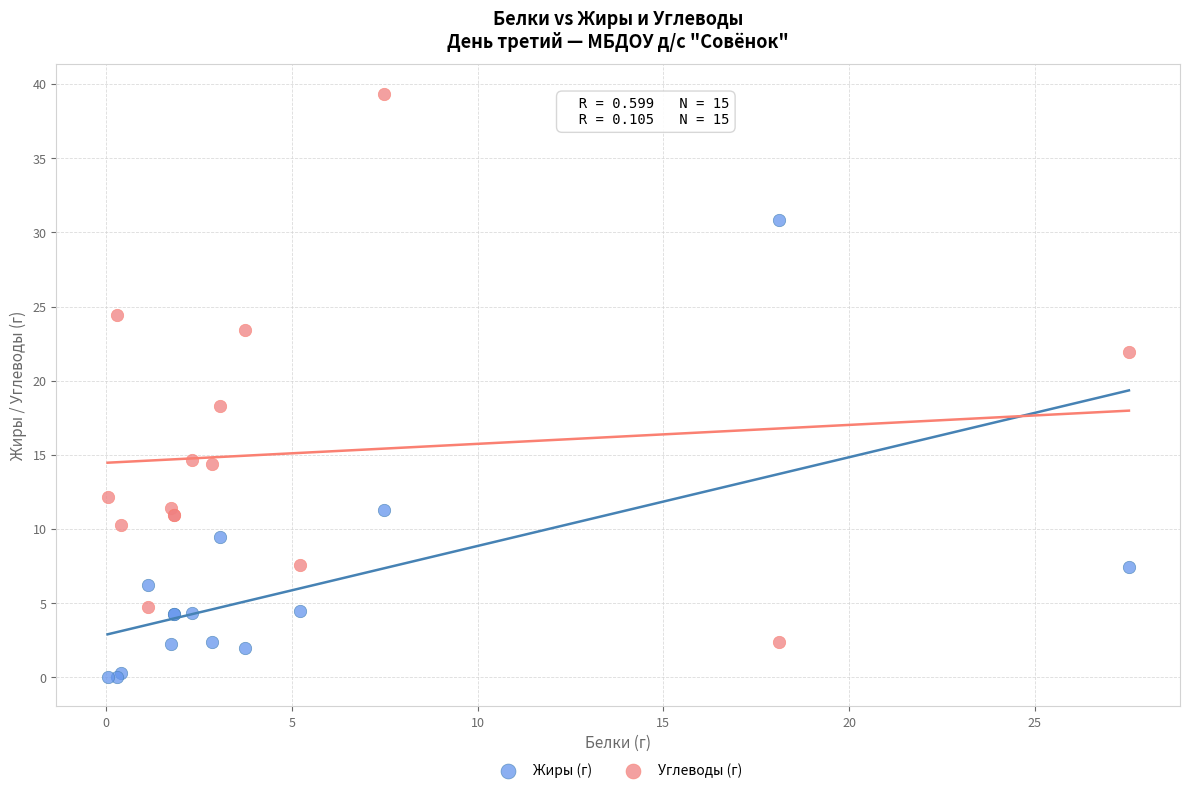

Across all series, what Y value is closest to 19?

18.3